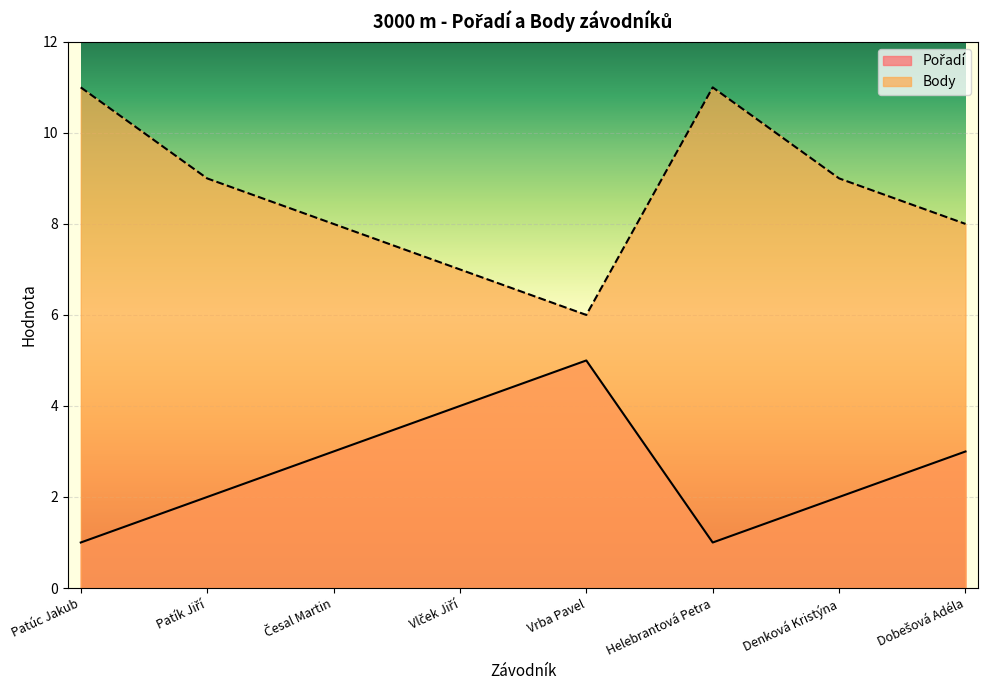

What is the spread (max minus min) of values at Dobešová Adéla?

5